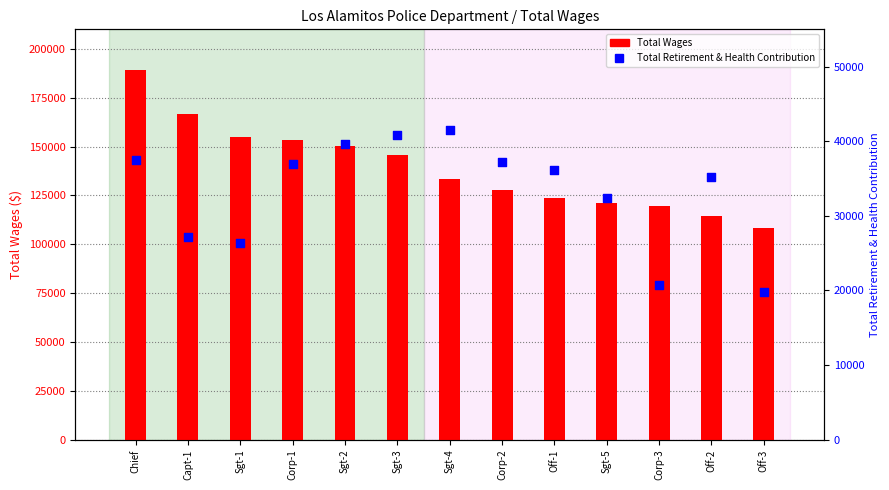

Which series reaches the minimum Y coordinate?

Total Retirement & Health Contribution